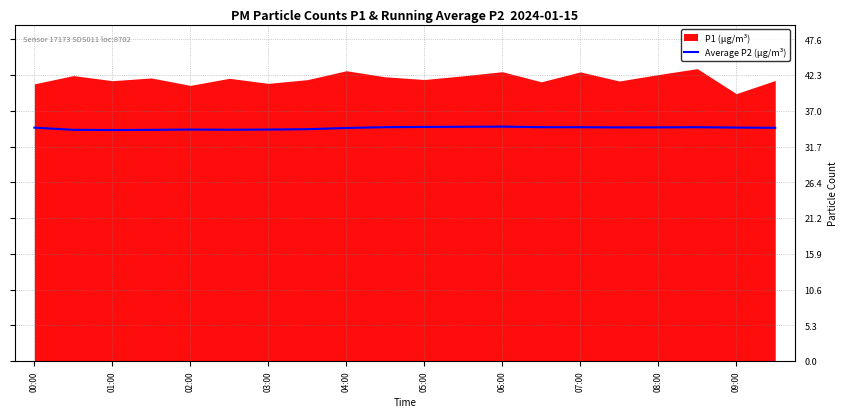

What is the maximum value for Average P2 (µg/m³)?

34.7